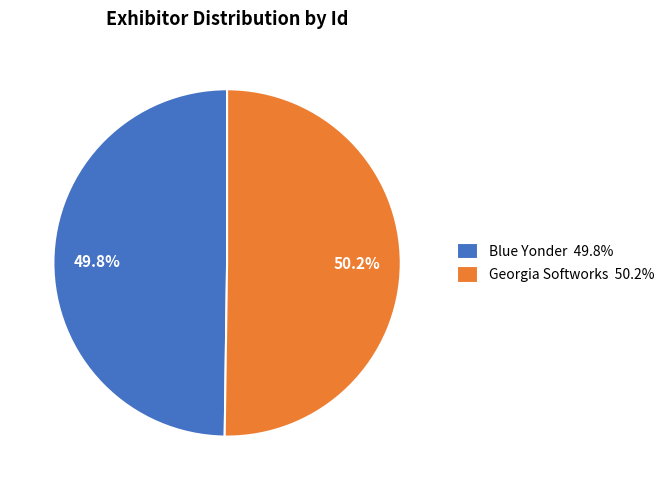

To the nearest percent, what is the average slice percentage?

50%